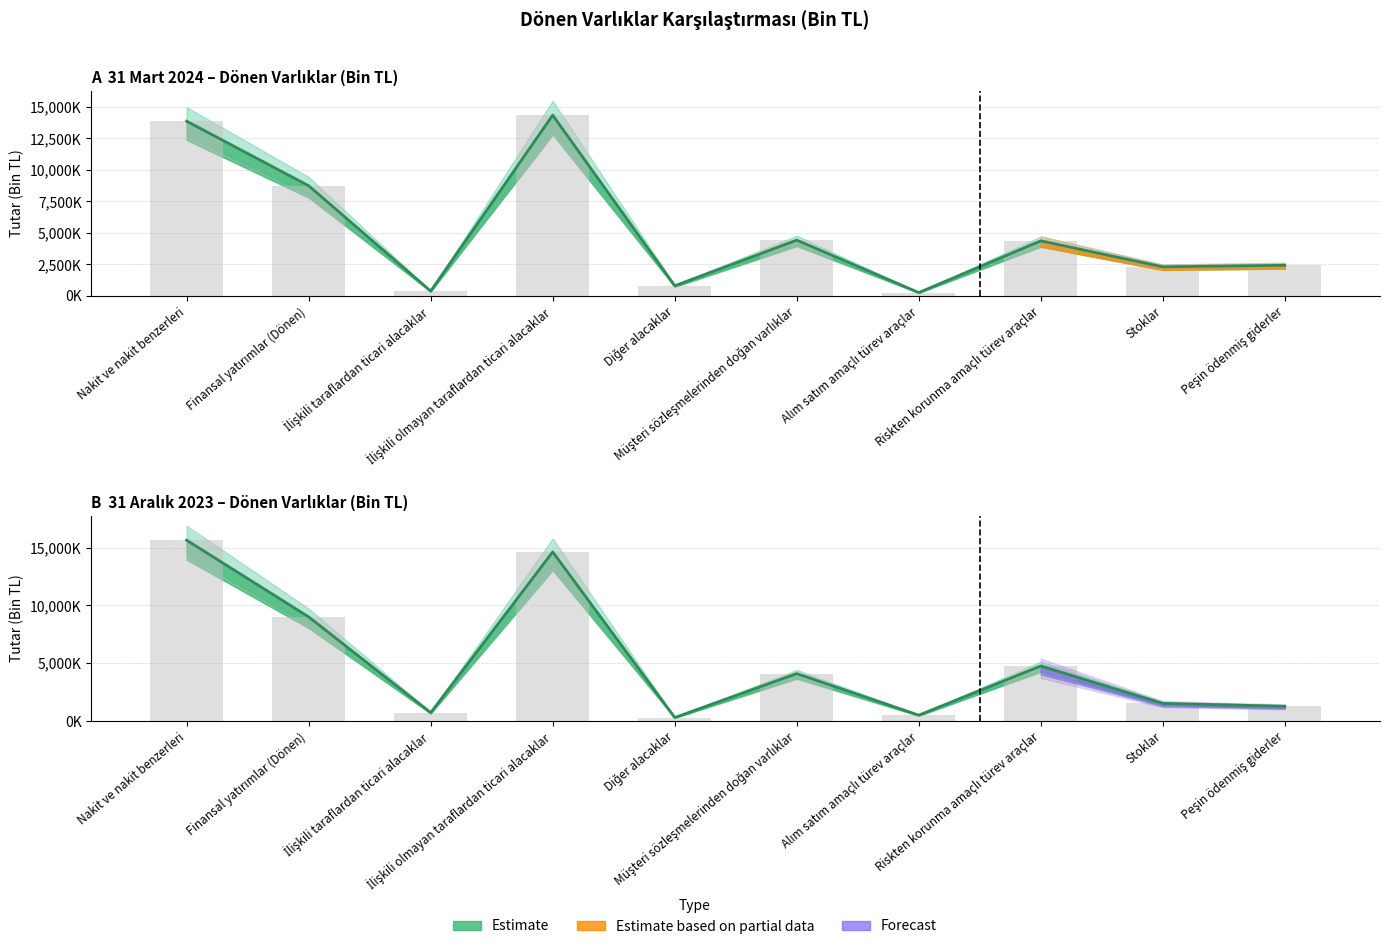

The value of 31 Aralık 2023 at Diğer alacaklar is 300387. True or false?

True